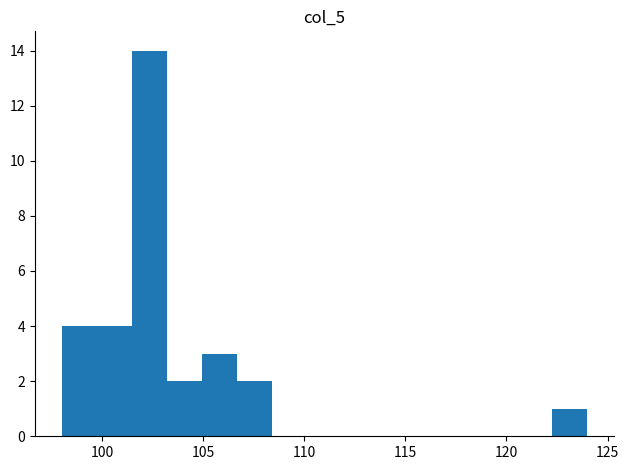

Around what value on the x-axis is the tallest bar? Give the approximate position of its centre, as read against the axis.

102.5